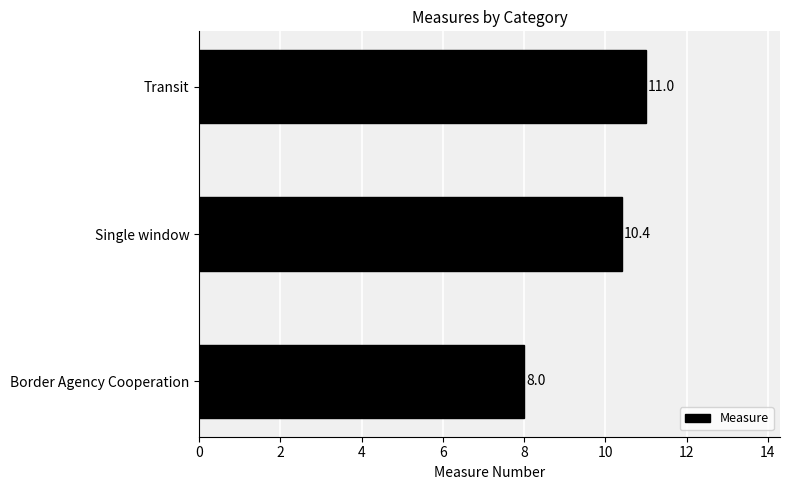

Reading bottom to top, extract all data points from this chart.

8.0	10.4	11.0